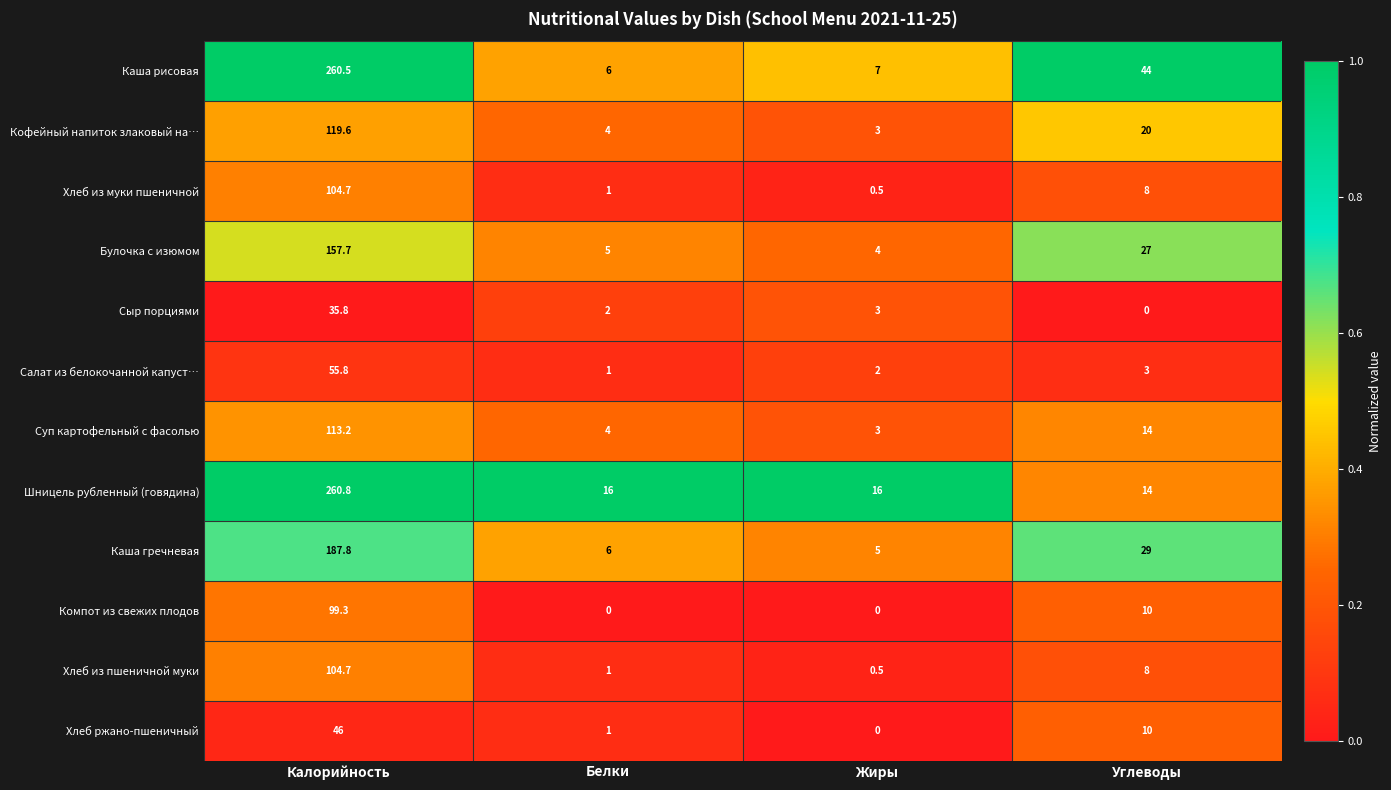

What is the maximum value for Хлеб ржано-пшеничный?

46.0